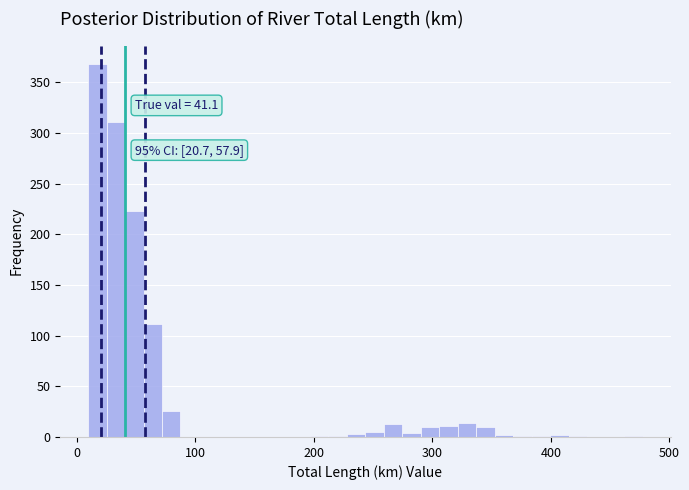

Around what value on the x-axis is the tallest bar? Give the approximate position of its centre, as read against the axis.

20